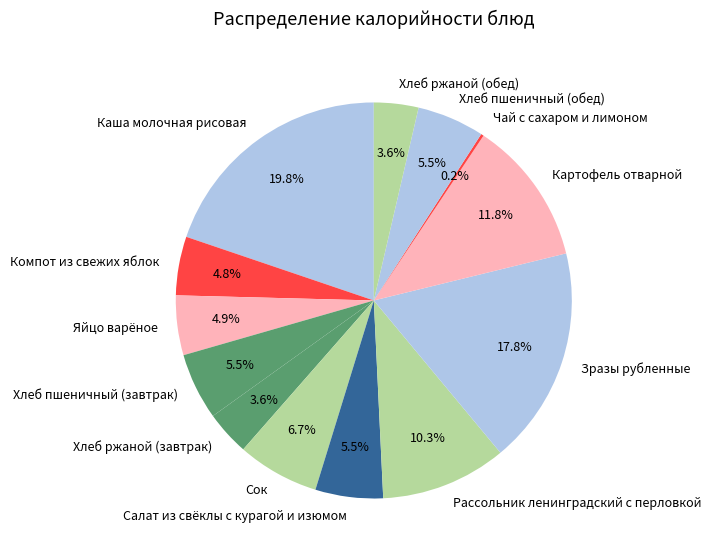

Does Картофель отварной account for over 50% of the chart?

No